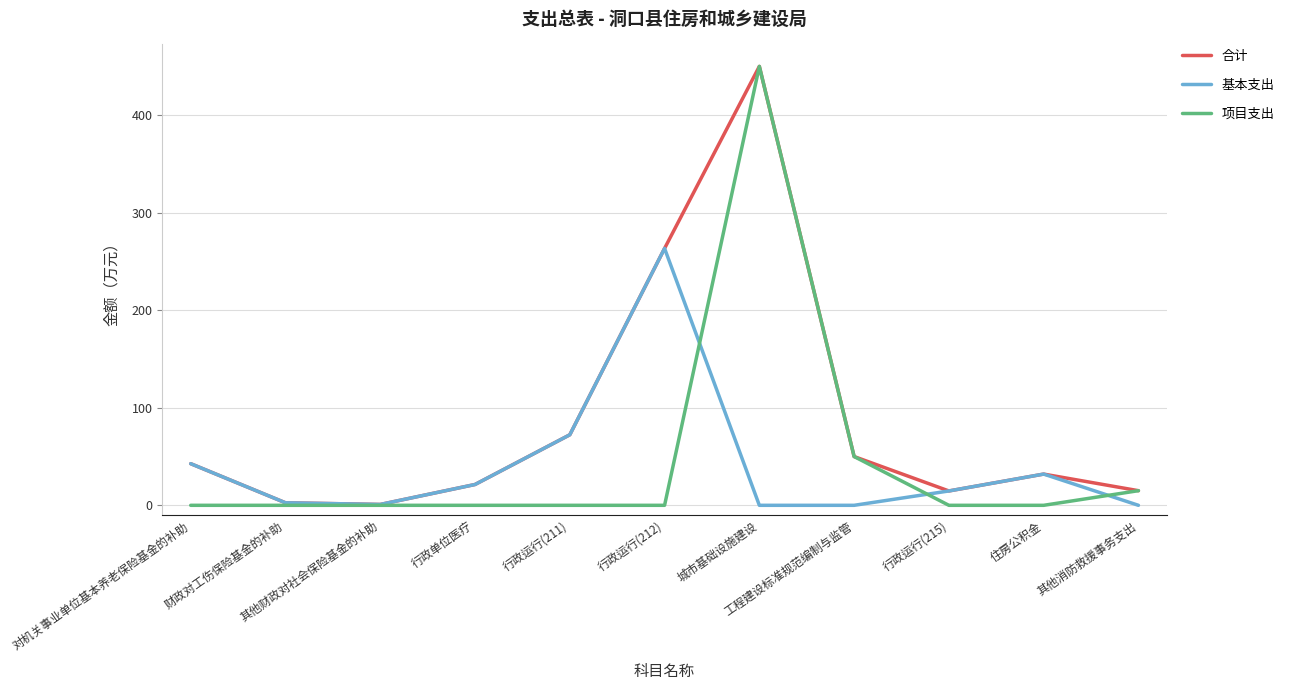

What is the difference between the highest and lowest values at 工程建设标准规范编制与监管?

50.0